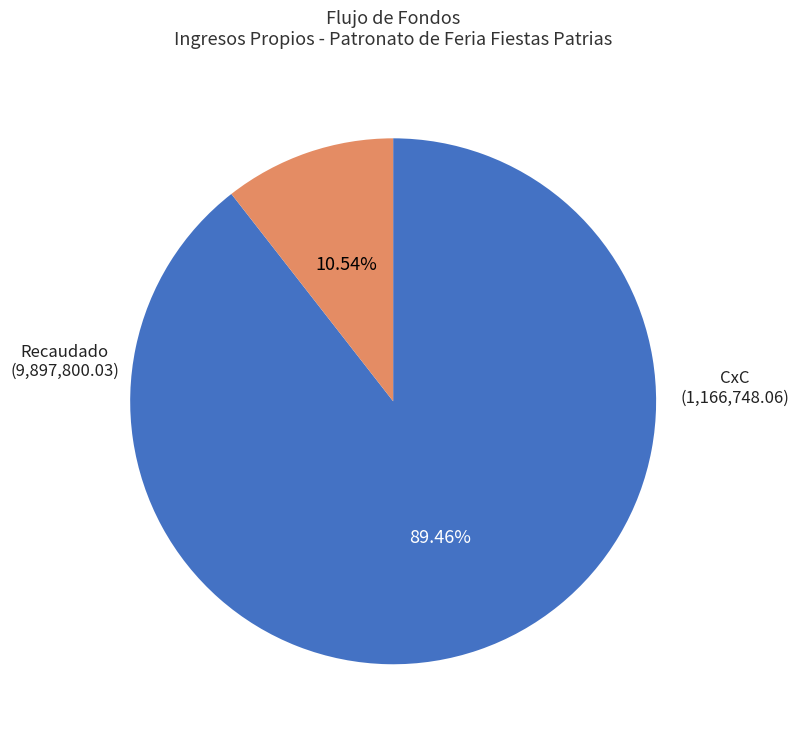

Does any single category account for the majority?

Yes